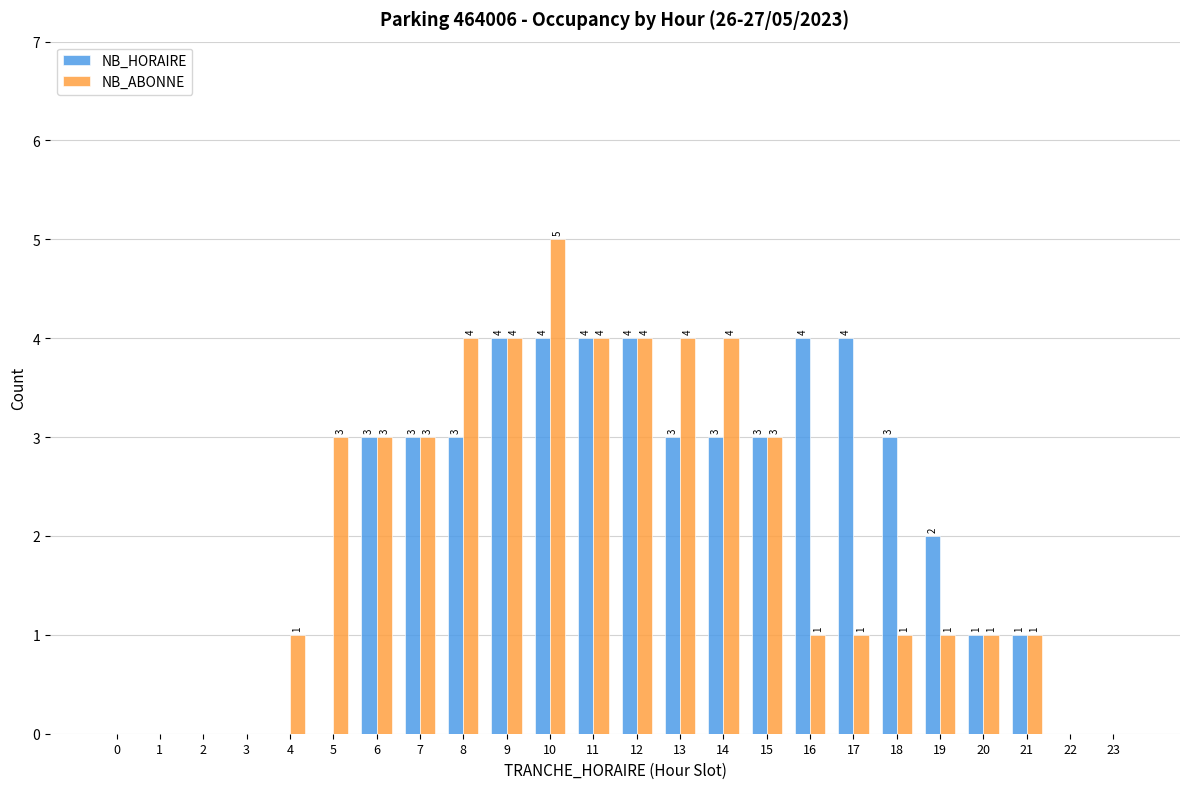

How many positive values does the NB_ABONNE series have?

18